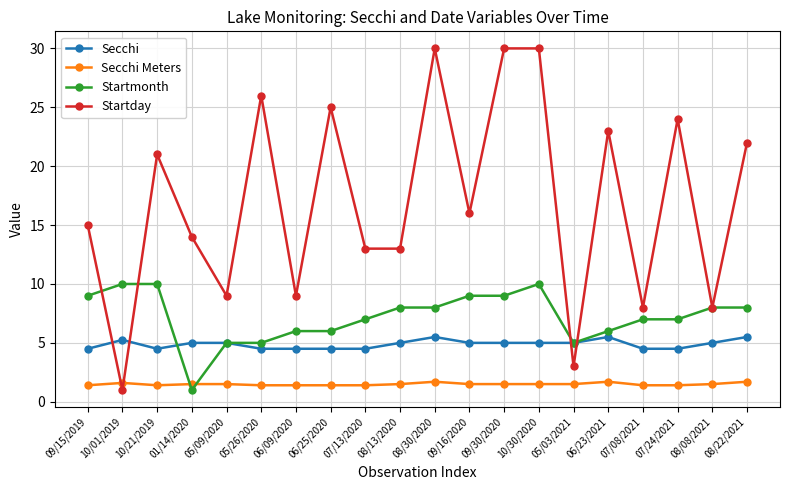

Is the value of Secchi Meters at 09/15/2019 greater than the value of Secchi at 06/23/2021?

No